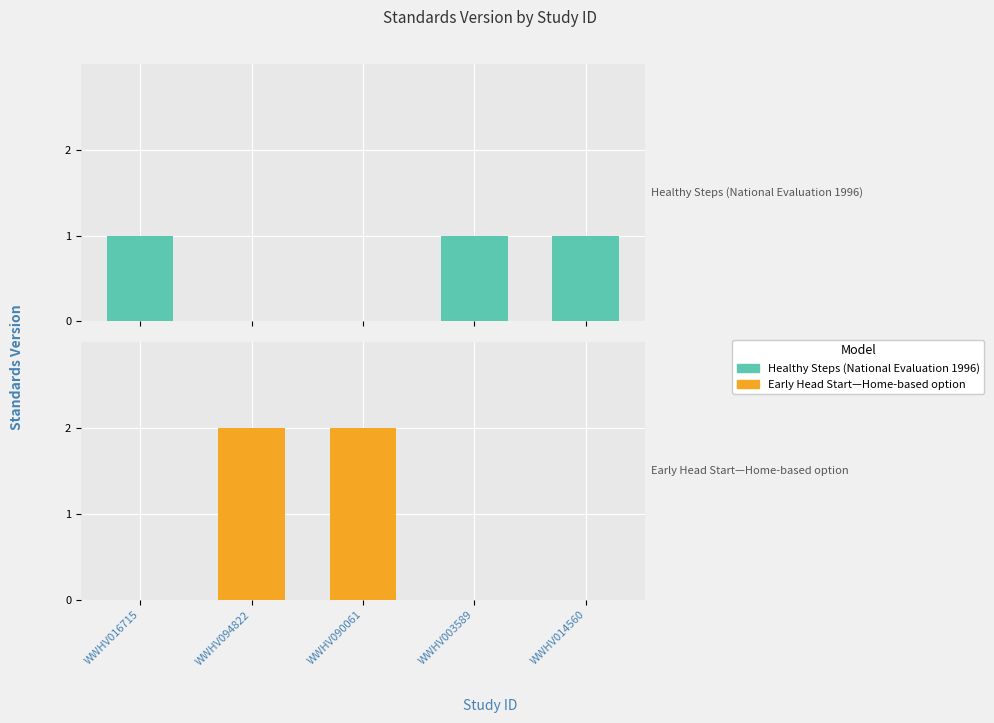

What are all the series names shown in the legend?

Healthy Steps (National Evaluation 1996), Early Head Start—Home-based option